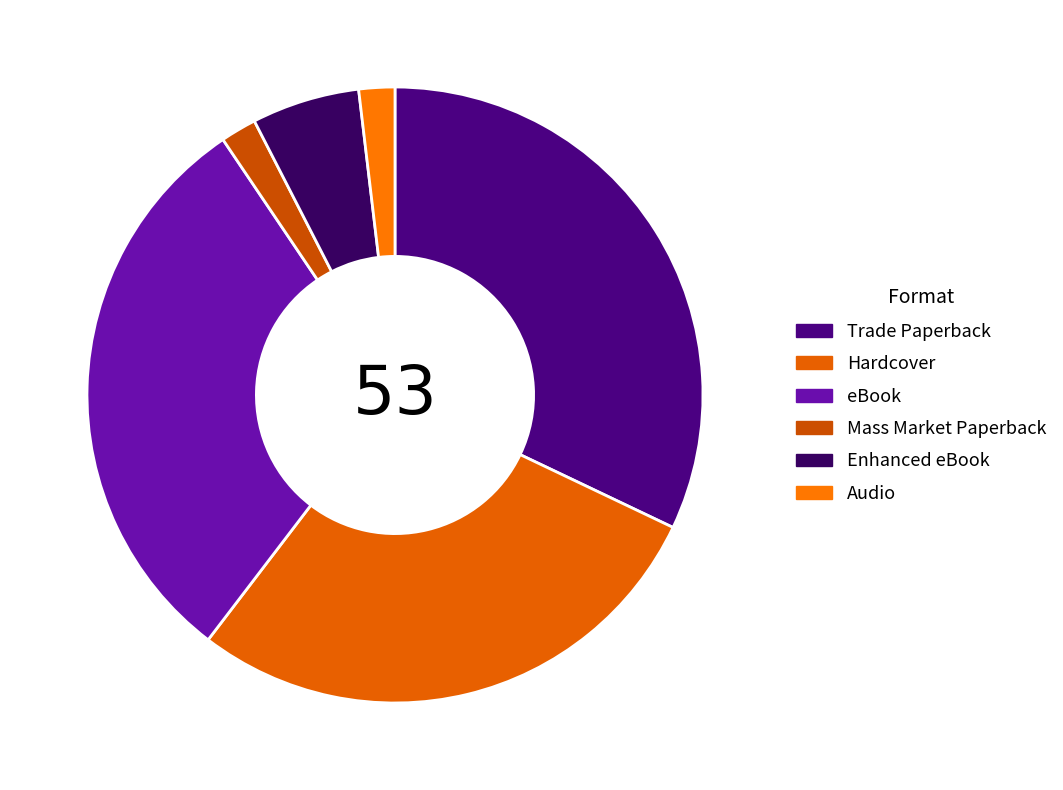

What is the smallest slice in the pie chart?

Mass Market Paperback